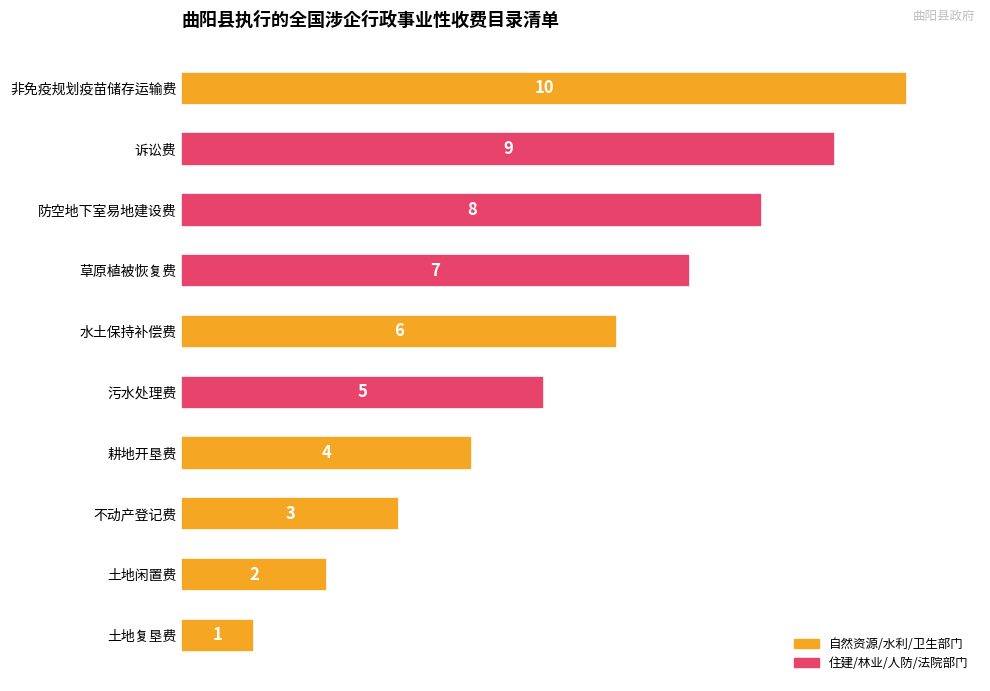

Count the values in the range 3 to 8.

6